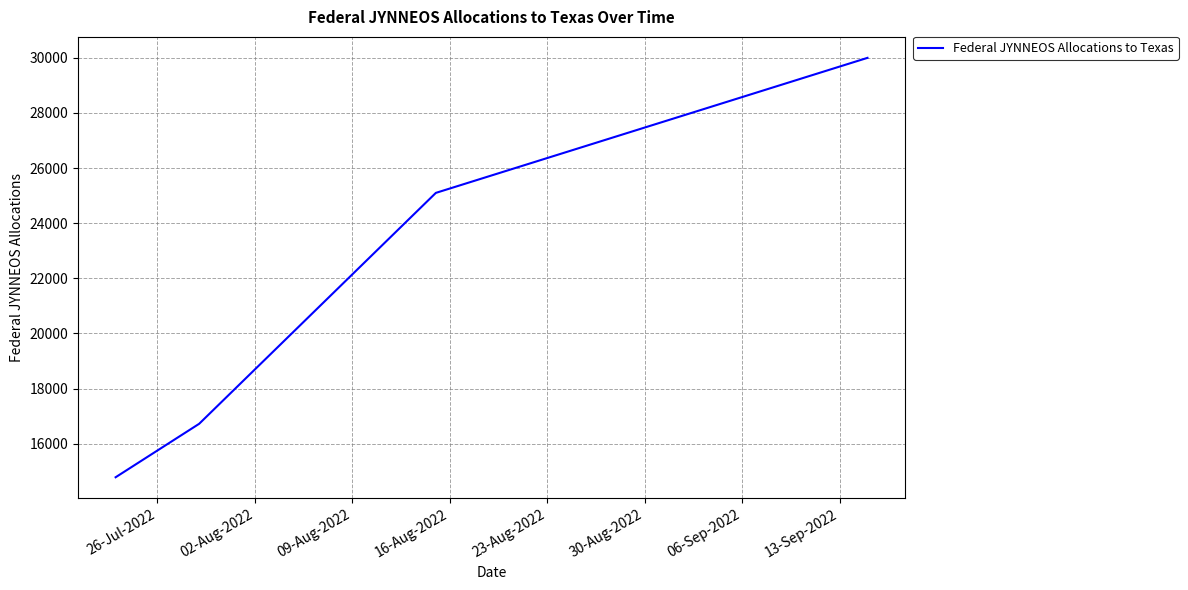

What is the smallest value displayed?

14780